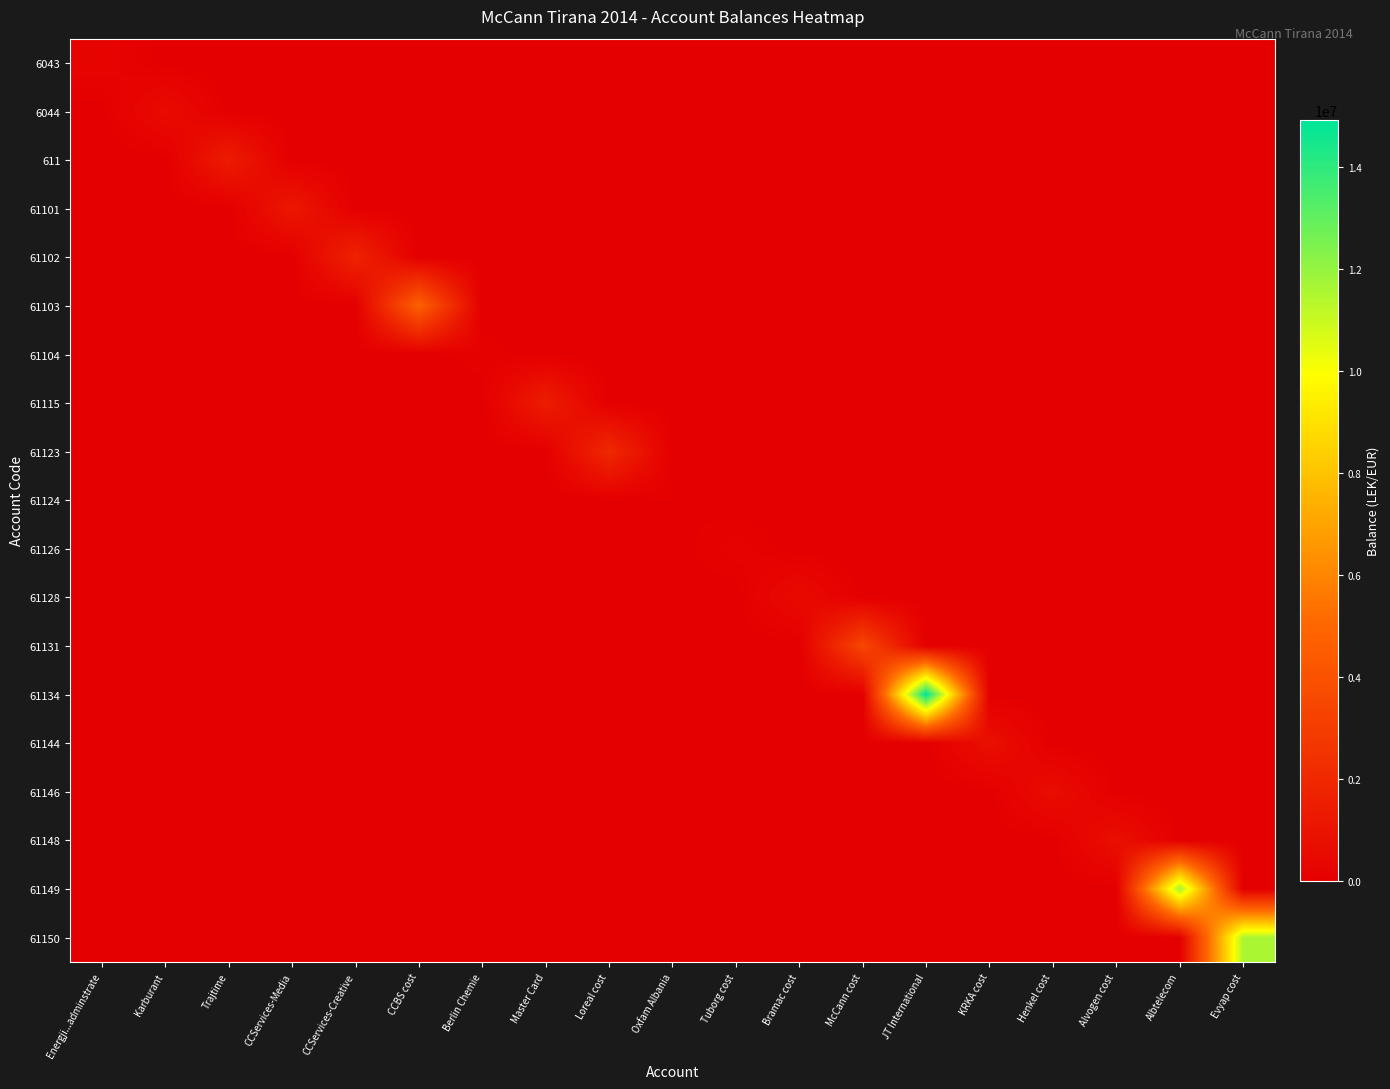

Rank the series at Trajtime from lowest to highest value.

6043, 6044, 61101, 61102, 61103, 61104, 61115, 61123, 61124, 61126, 61128, 61131, 61134, 61144, 61146, 61148, 61149, 61150, 611